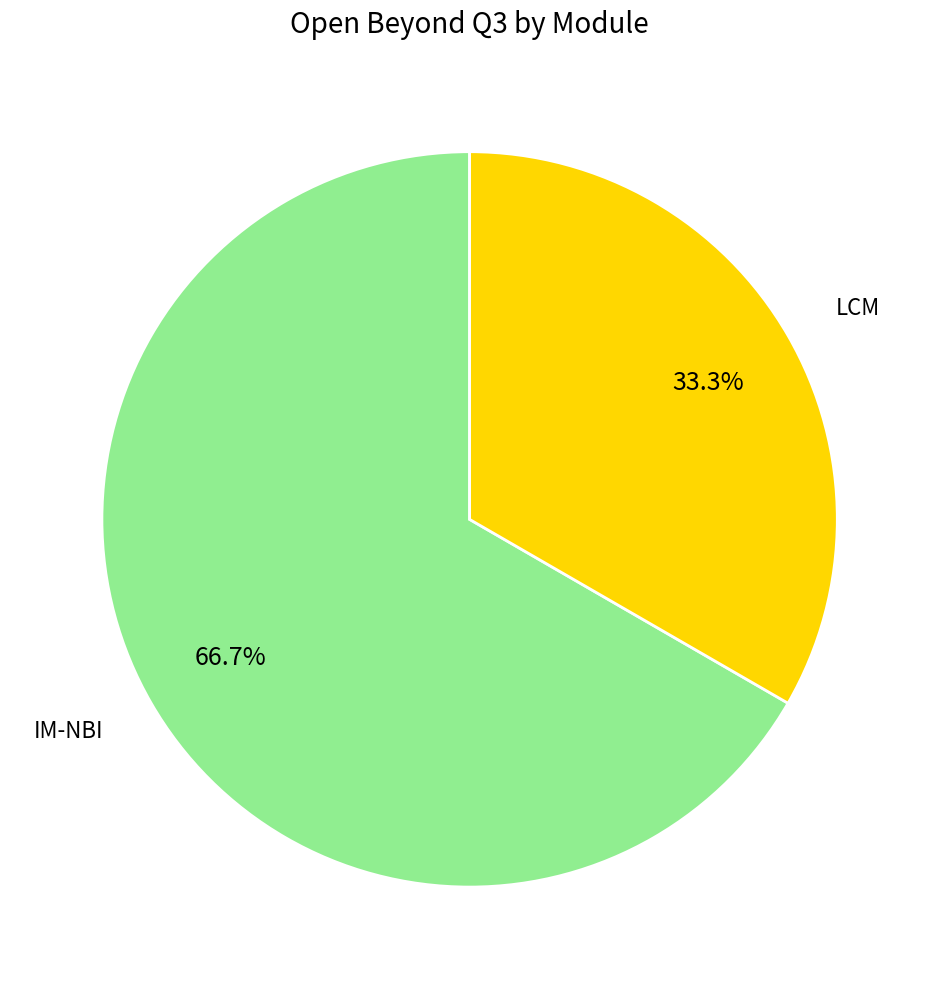

What percentage do LCM and IM-NBI together represent?

100.0%